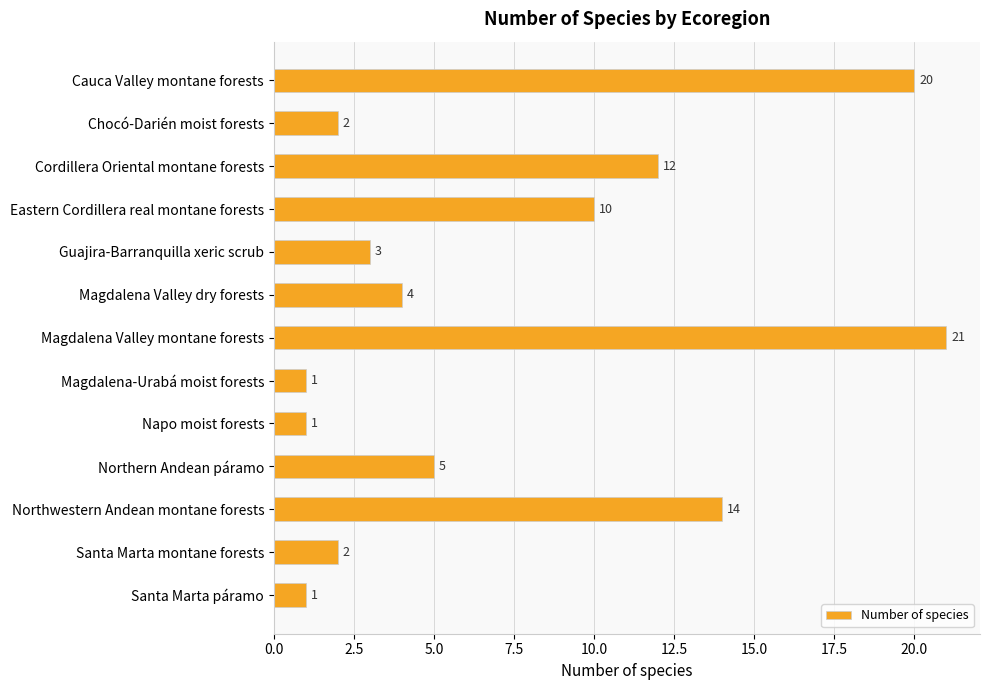

How many data points are less than 4?

6